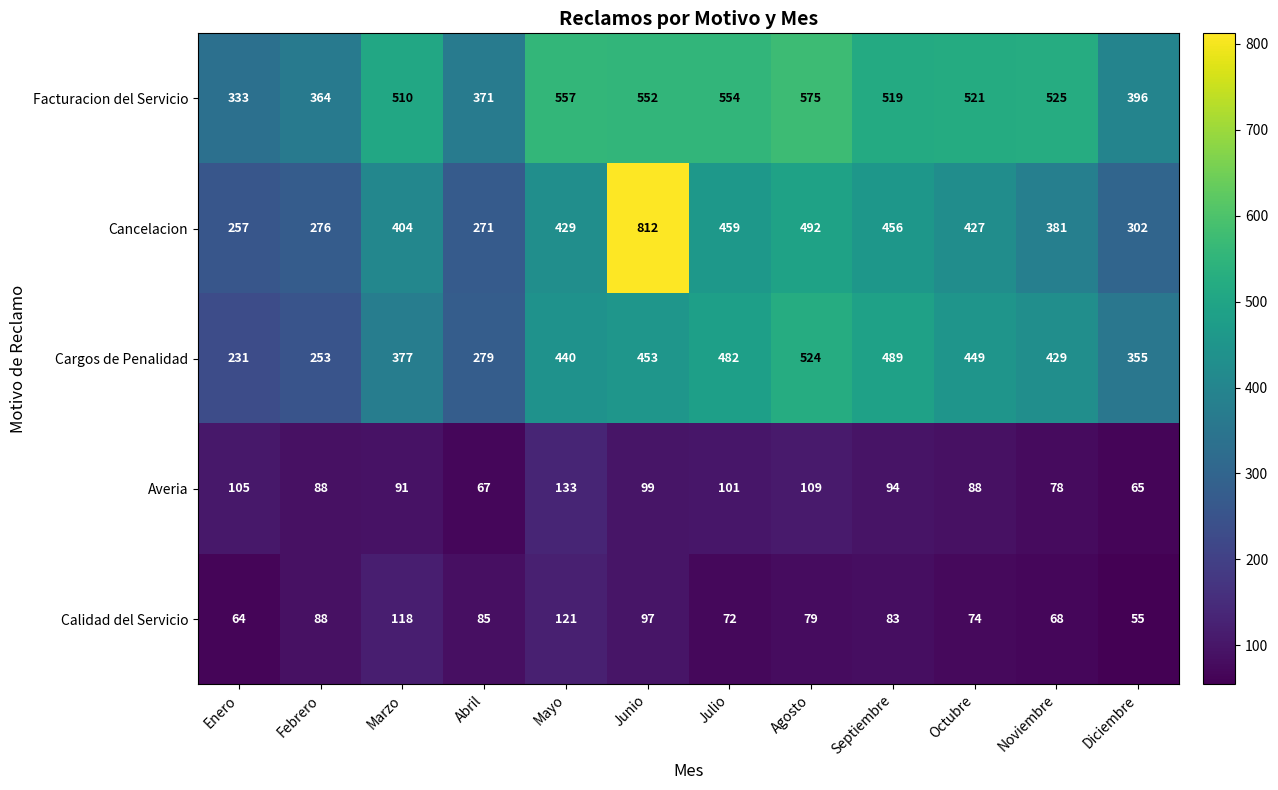

Which series has the widest spread of values?

Cancelacion